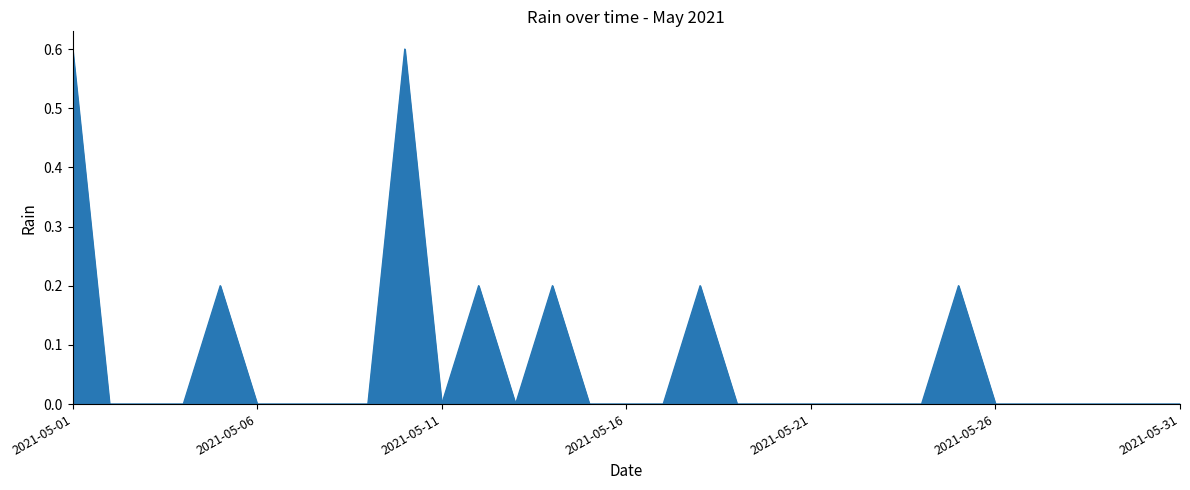

What is the greatest value displayed?

0.6